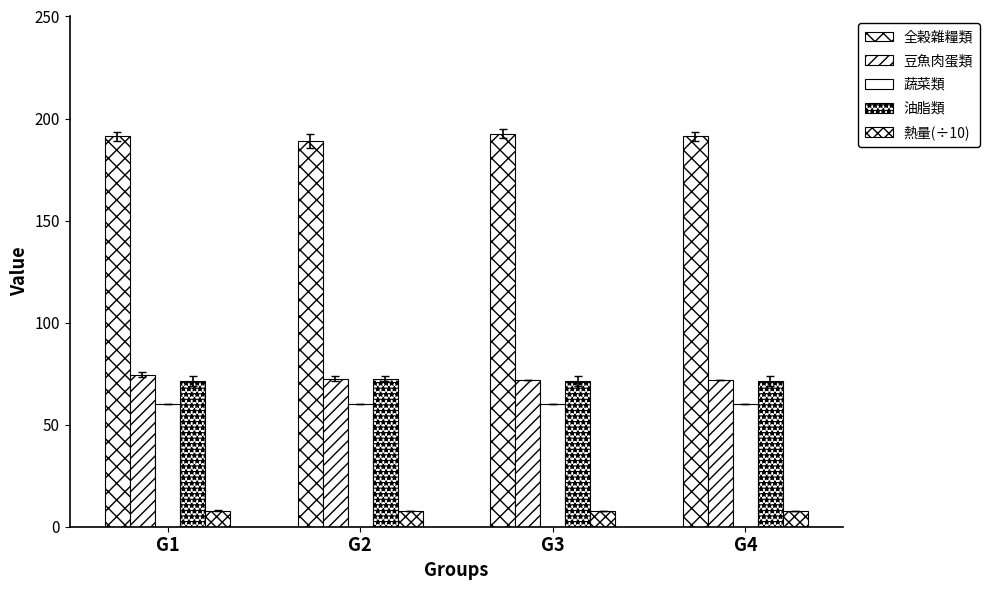

At which label is 全榖雜糧類 closest to 190?

G2